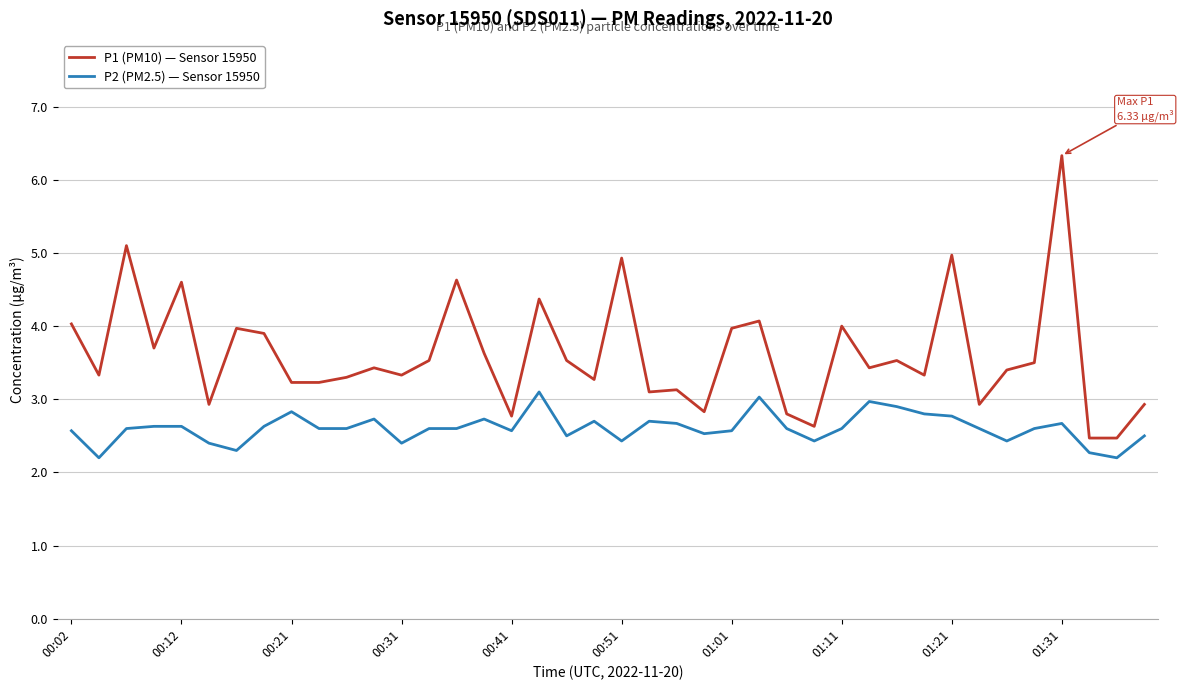

How many lines are shown in the chart?

2